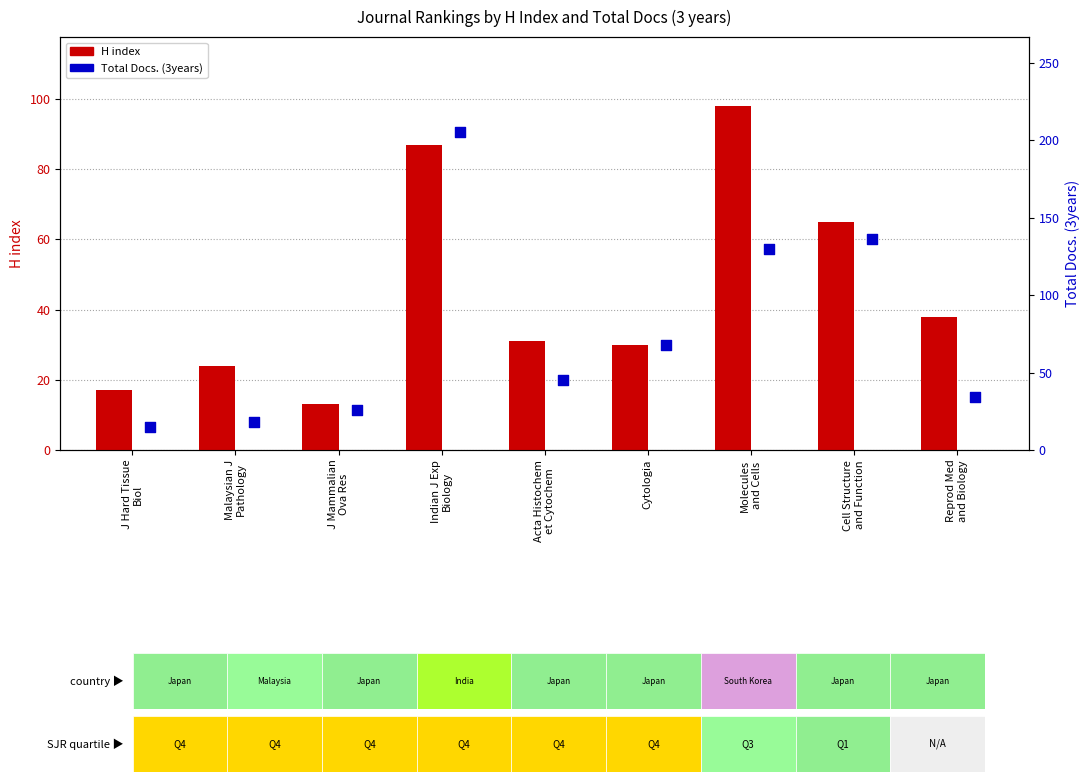

Which series has the largest total across all categories?

Total Docs. (3years)